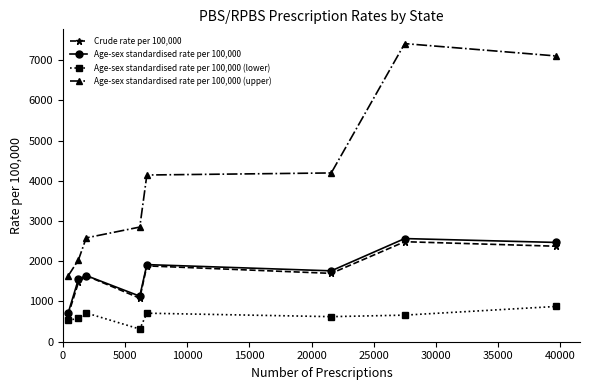

At how many categories does at least one series exceed 1397?

8